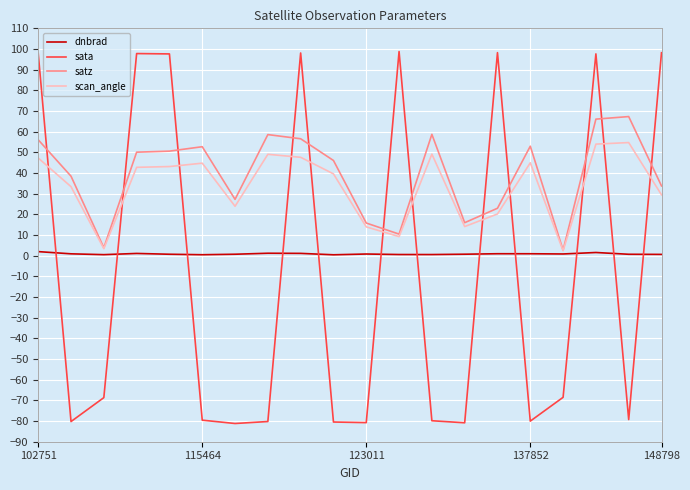

How many times do satz and sata cross each other?

12